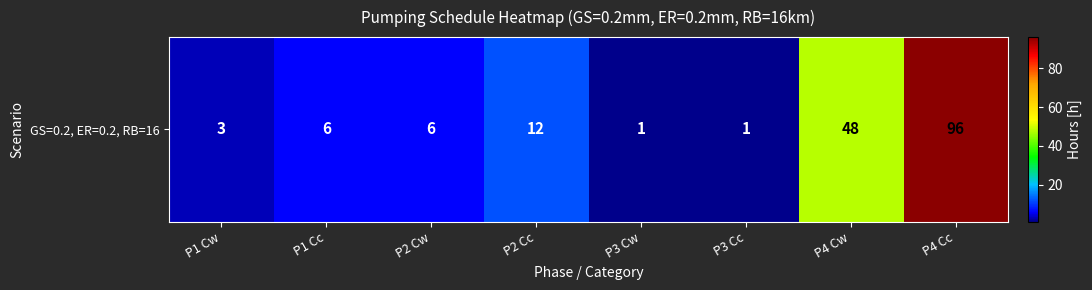

At which label is the value closest to 48?

P4 Cw